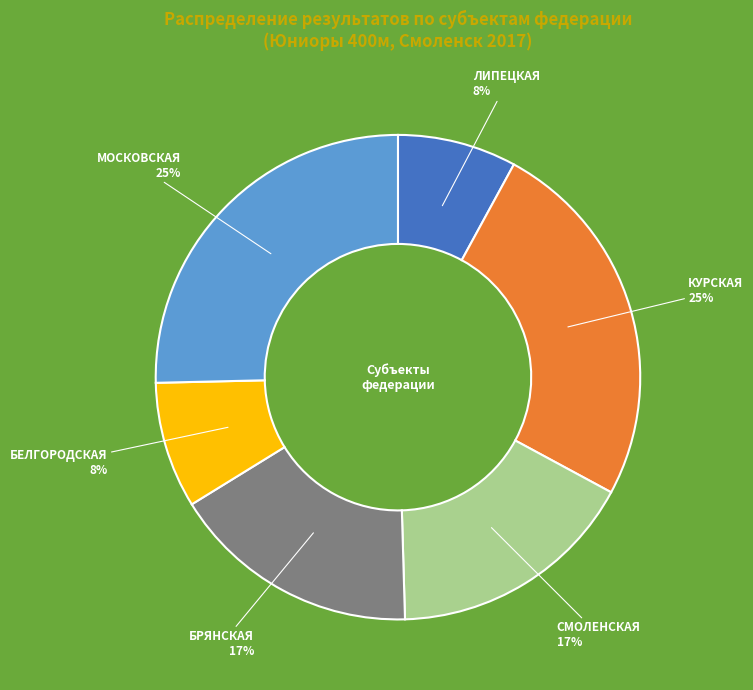

To the nearest percent, what is the average slice percentage?

17%